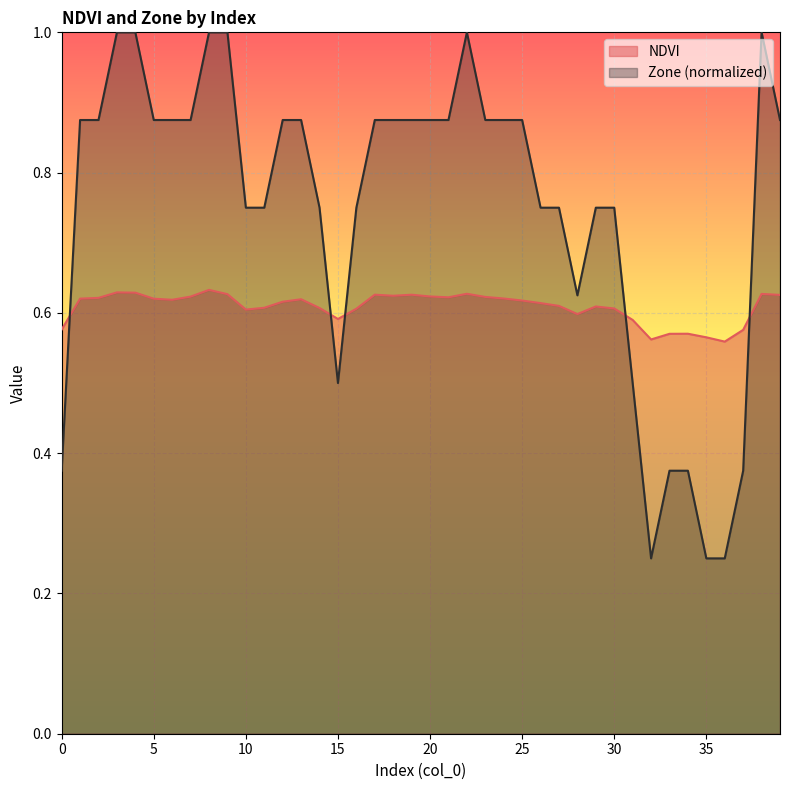

Is it true that Zone equals 1.4 at 20?

False